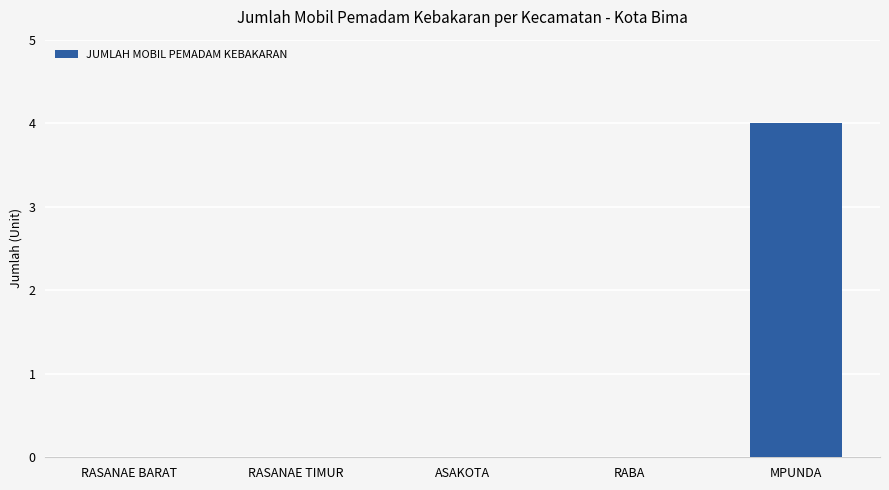

Count the values in the range 0 to 1.

4